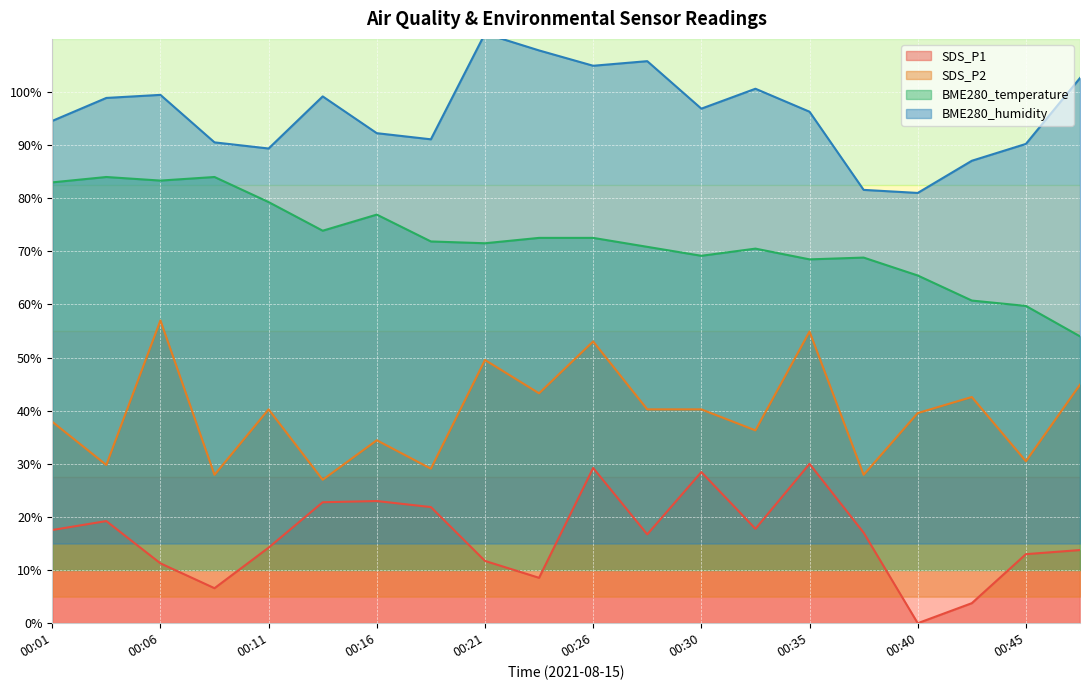

How many lines are shown in the chart?

4